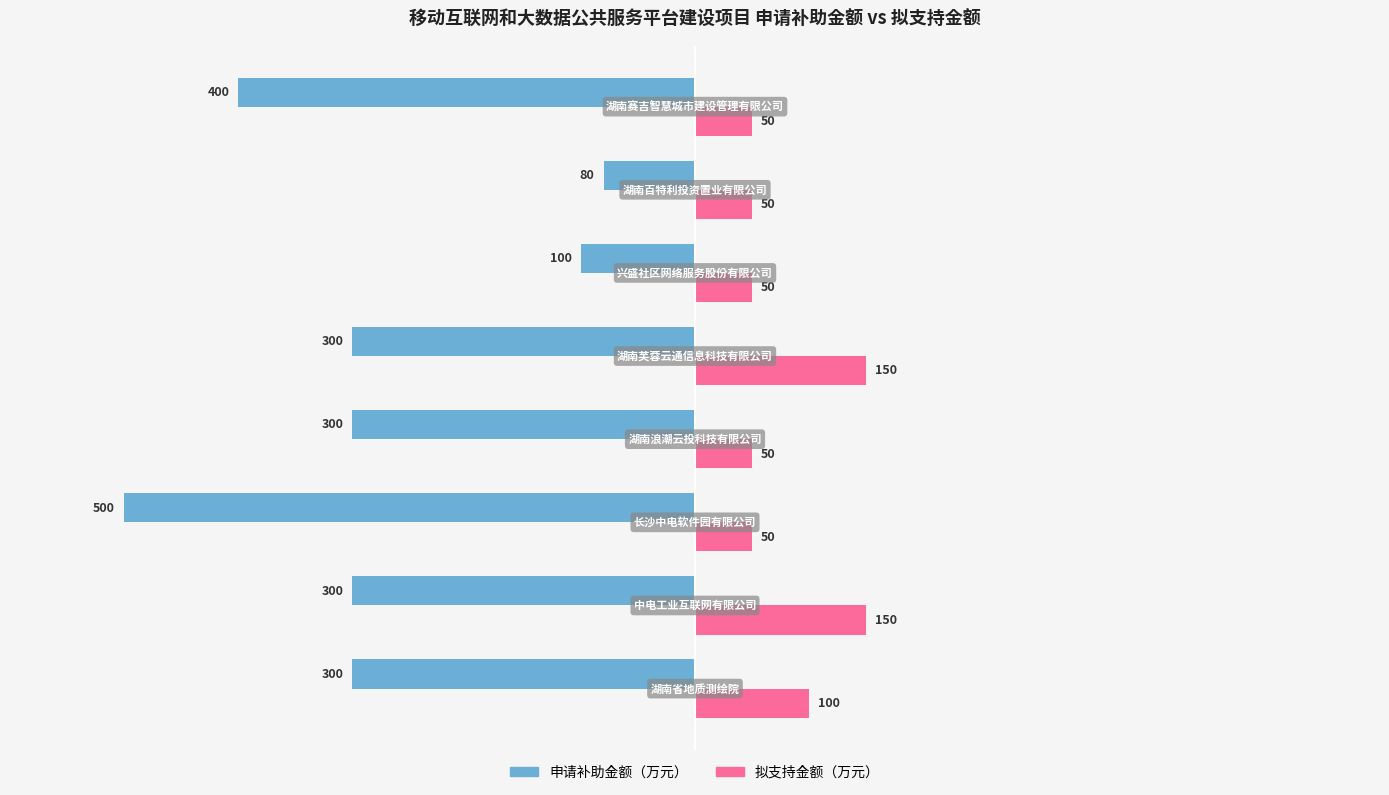

What is the maximum value shown in the chart?

150